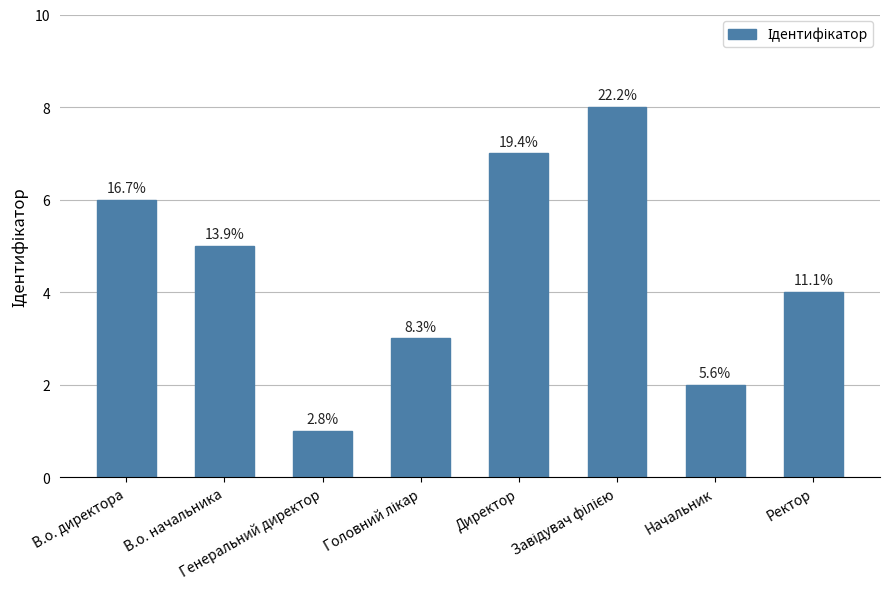

Does the chart contain any negative values?

No